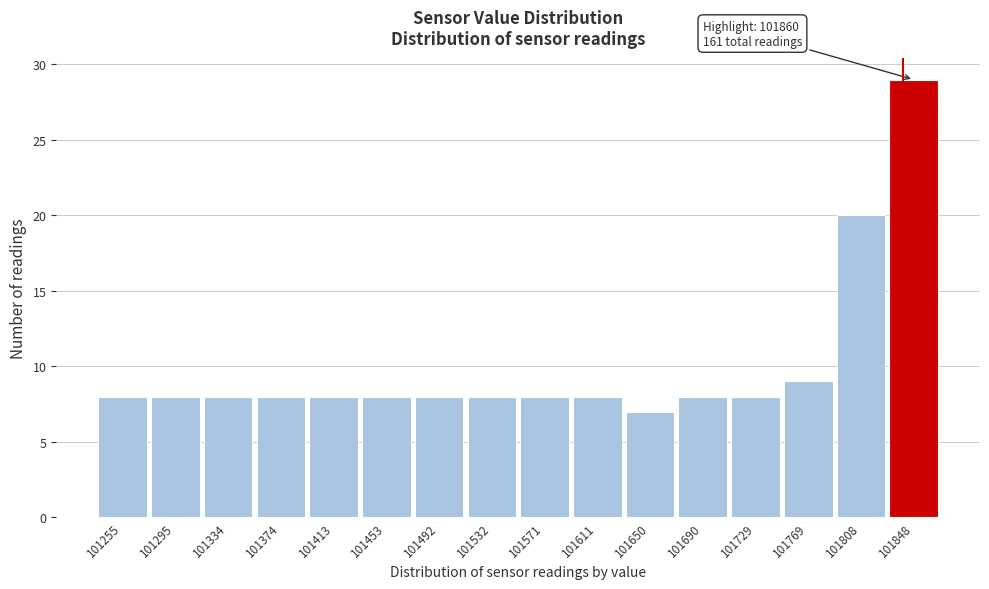

Reading left to right, what are all the values shown in this chart?

8	8	8	8	8	8	8	8	8	8	7	8	8	9	20	29